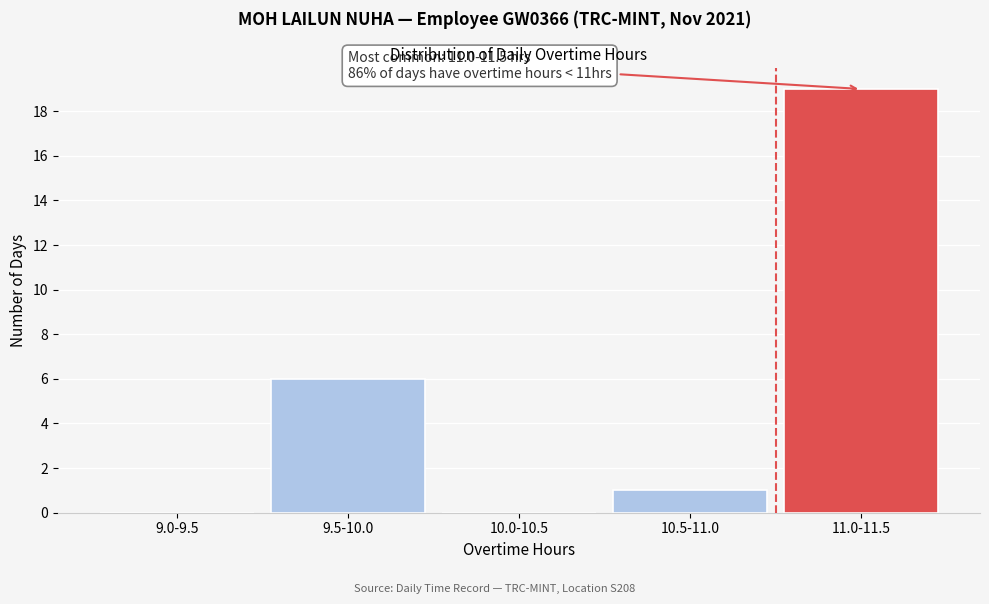

Reading left to right, extract all data points from this chart.

9.0-9.5=0	9.5-10.0=6	10.0-10.5=0	10.5-11.0=1	11.0-11.5=19